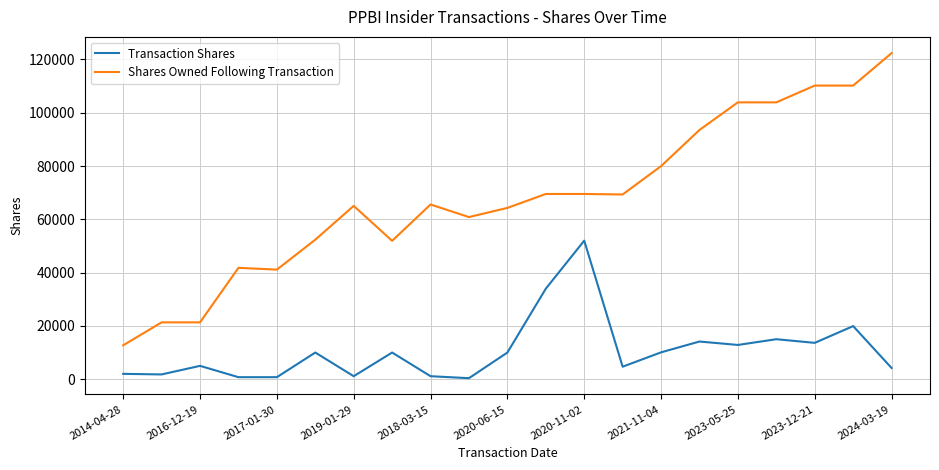

What is the difference between the maximum and minimum values in the Transaction Shares series?

51628